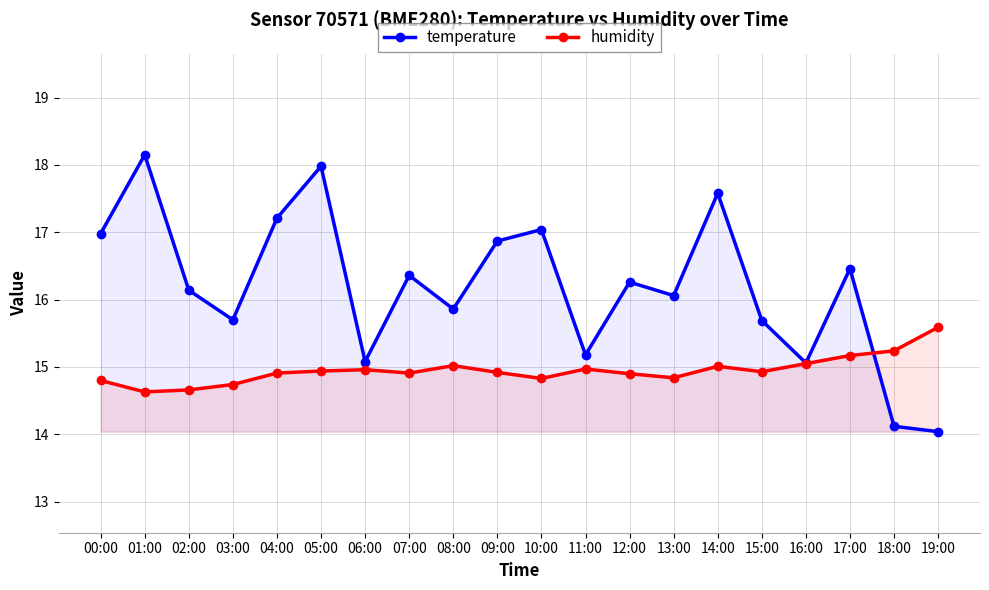

What is the difference between the maximum and minimum values in the humidity series?

1.0